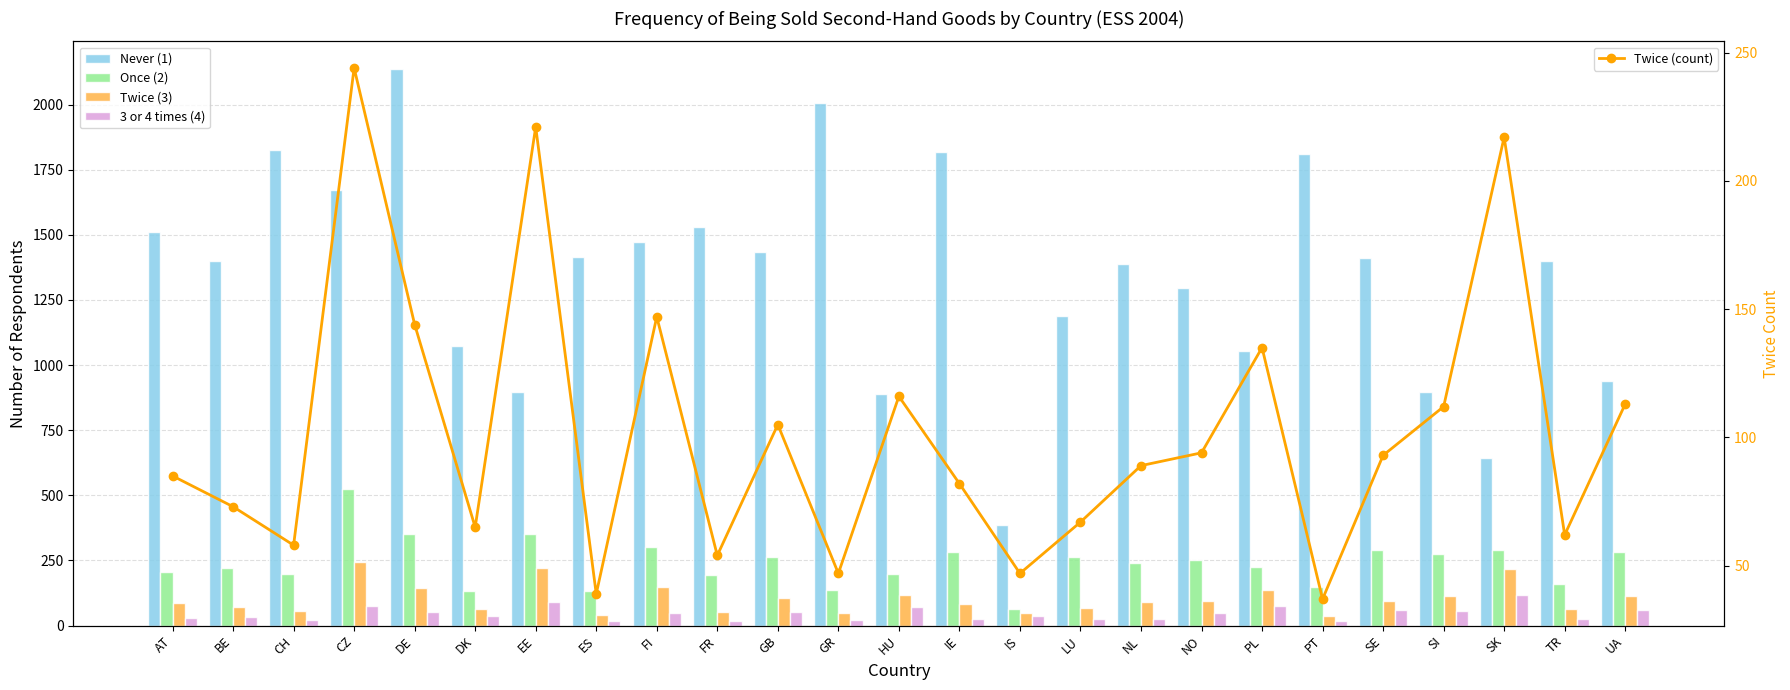

List the series in order of their peak value, highest first.

Never (1), Once (2), Twice (3), Twice (count), 3 or 4 times (4)